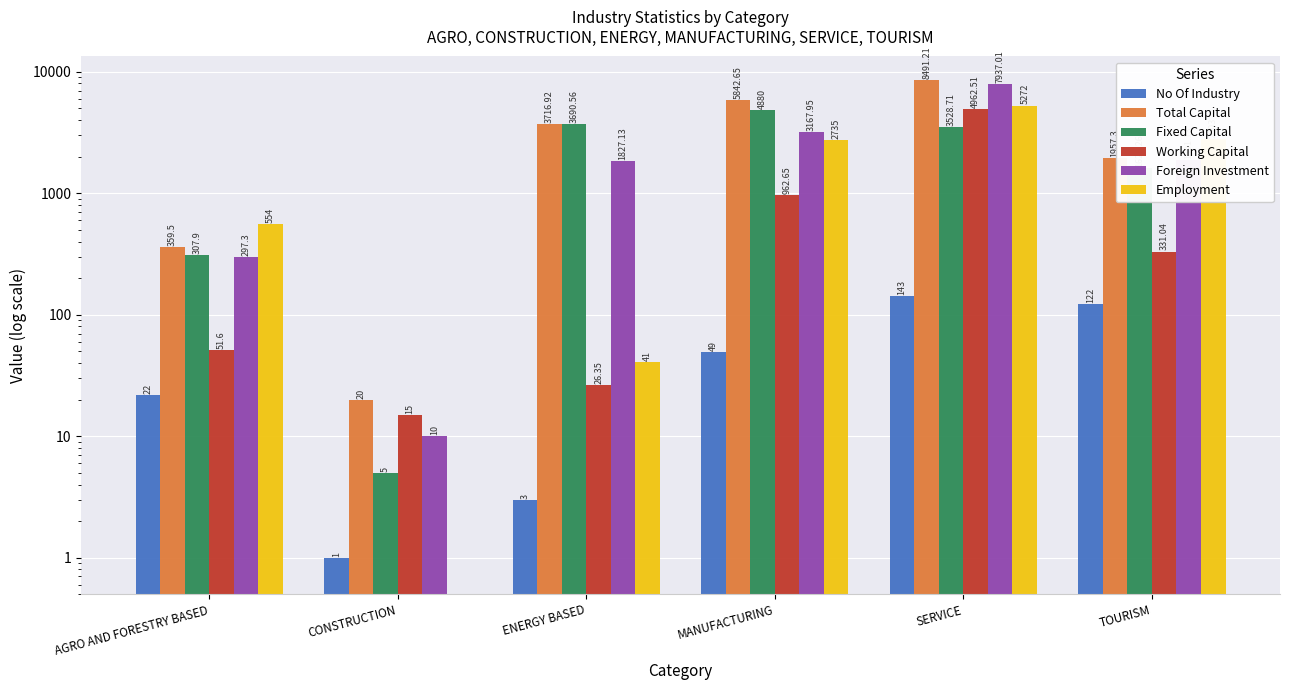

The value of No Of Industry at TOURISM is 122.0. True or false?

True